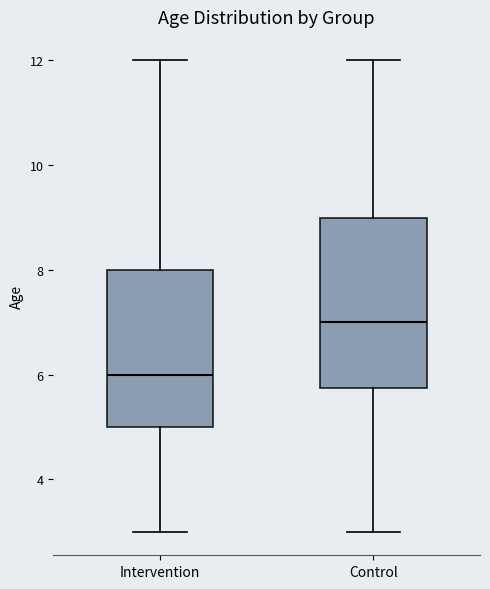

Reading left to right, transcribe this box plot: for each box, give where its median line is, the range the box spans, and where its two whiskers end, as read against the y-axis. The values are not printed on the chart, so give them approximately, as read against the axis.

Intervention: median 6.0, box 5.0 to 8.0, whiskers 3.0 to 12.0
Control: median 7.0, box 5.8 to 9.0, whiskers 3.0 to 12.0